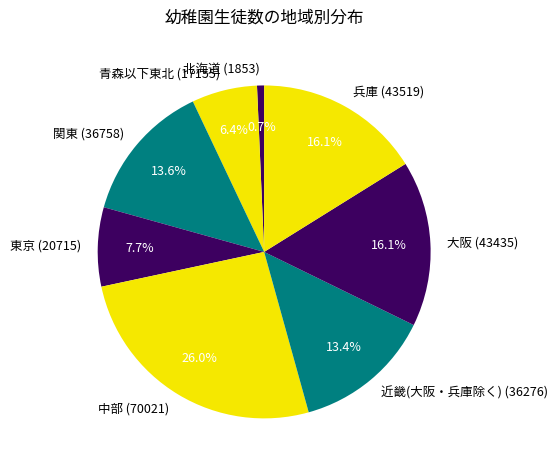

Is 青森以下東北 (17155) the majority of the pie?

No